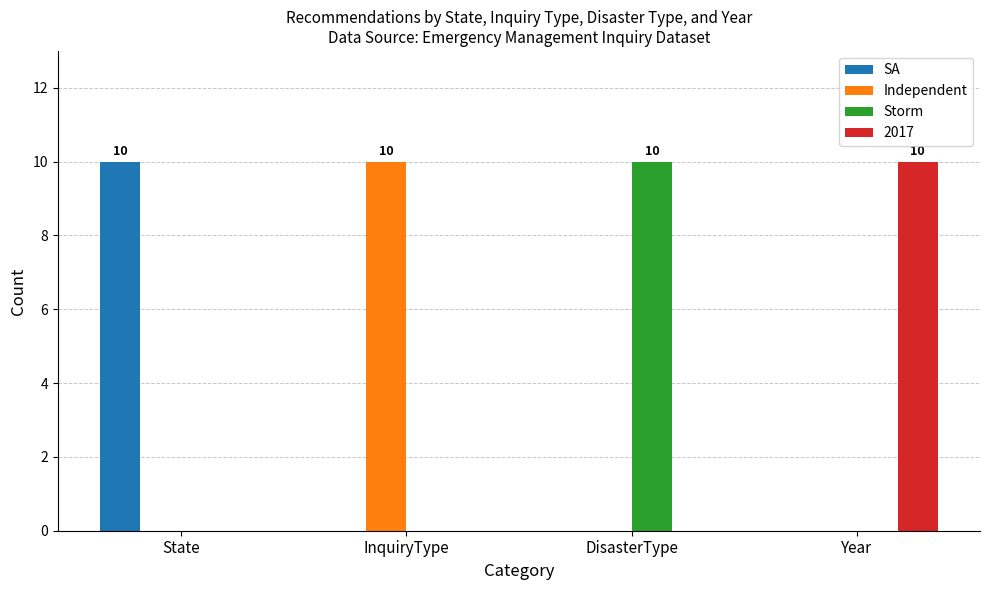

What is the maximum value for Storm?

10